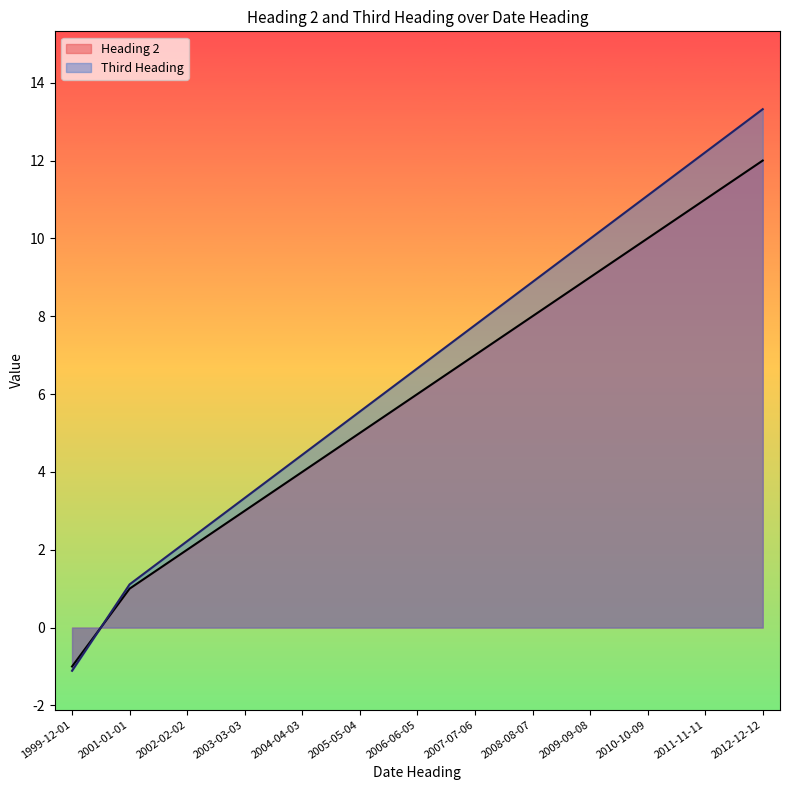

How many data points in Heading 2 are less than 6?

6